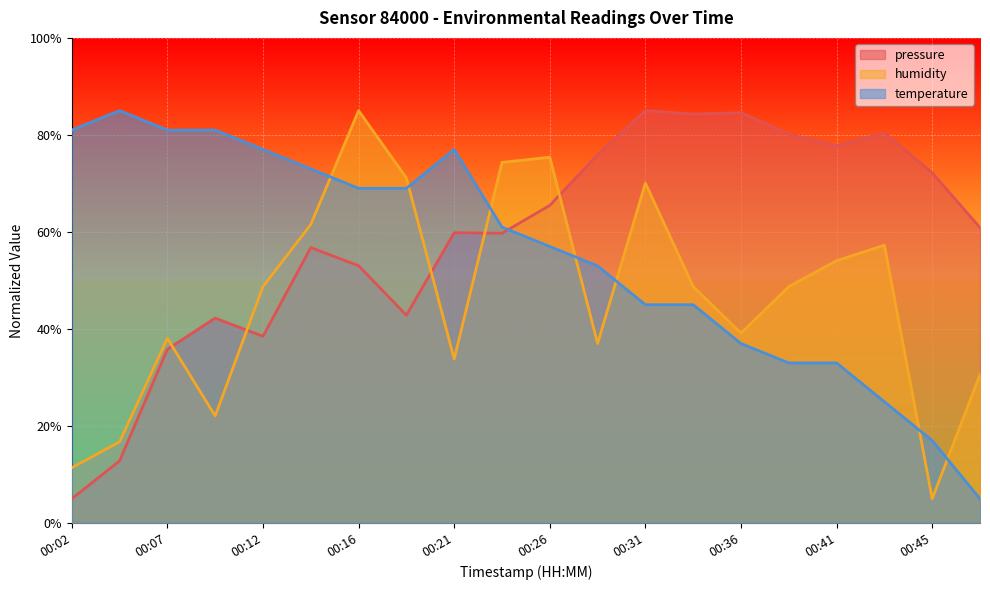

Which series has the largest range (max minus min)?

pressure